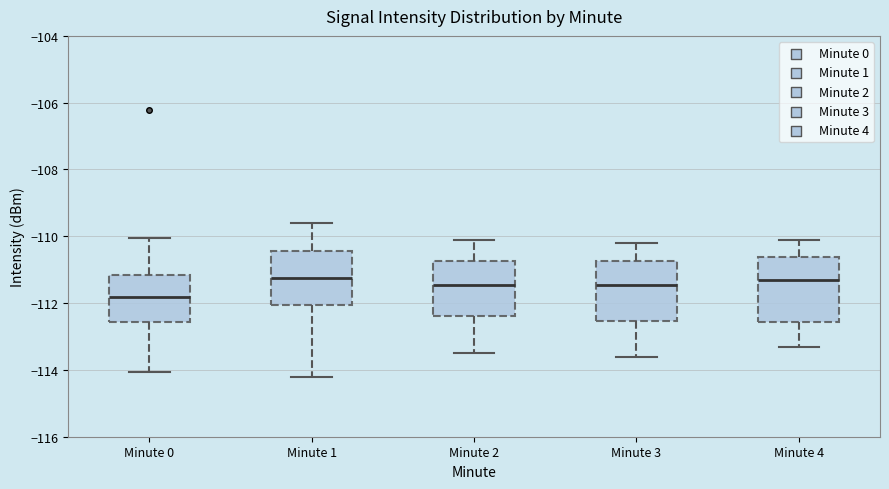

Reading left to right, transcribe this box plot: for each box, give where its median line is, the range the box spans, and where its two whiskers end, as read against the y-axis. The values are not printed on the chart, so give them approximately, as read against the axis.

Minute 0: median -111.8, box -112.6 to -111.2, whiskers -114.0 to -110.0
Minute 1: median -111.2, box -112.0 to -110.4, whiskers -114.2 to -109.6
Minute 2: median -111.4, box -112.4 to -110.8, whiskers -113.4 to -110.0
Minute 3: median -111.4, box -112.6 to -110.8, whiskers -113.6 to -110.2
Minute 4: median -111.2, box -112.6 to -110.6, whiskers -113.2 to -110.0